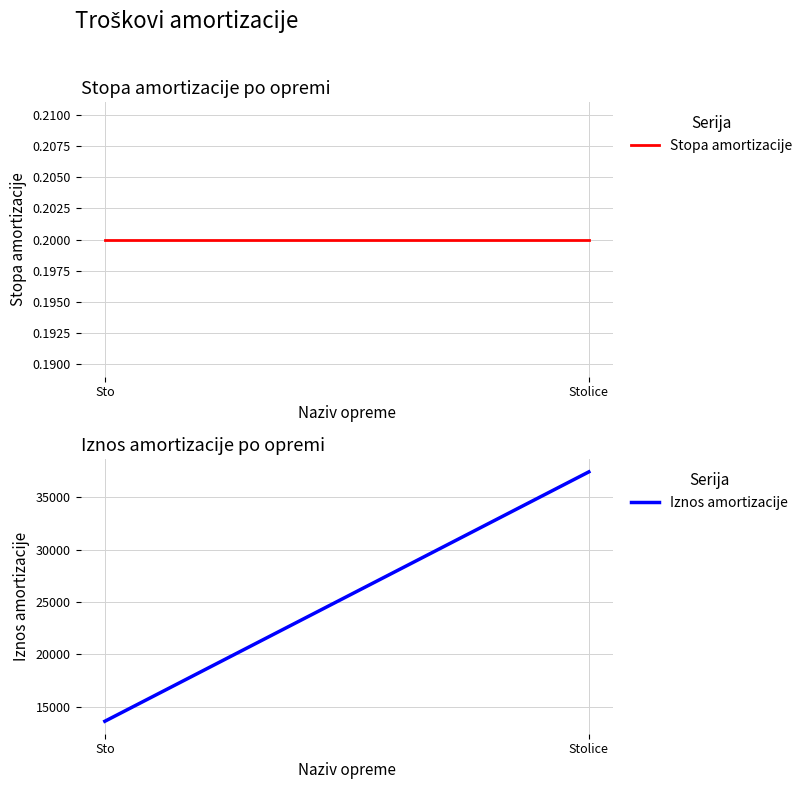

True or false: Stopa amortizacije has a value of 0.2 at Stolice.

True